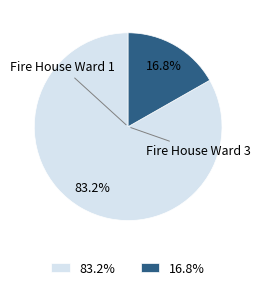

What is the largest slice in the pie chart?

Fire House Ward 1